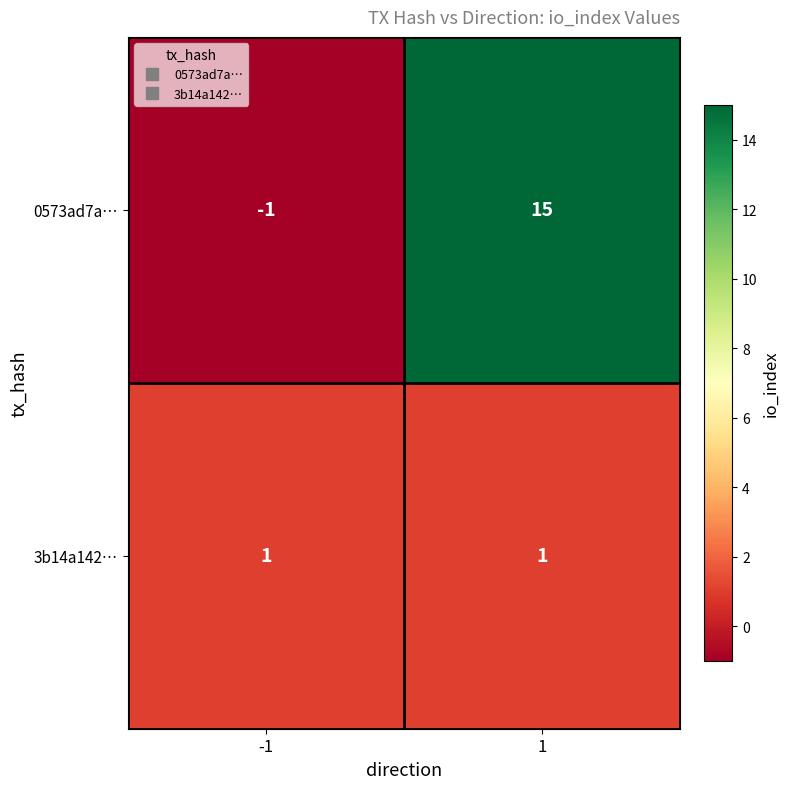

Is it true that 0573ad7a… equals -1 at -1?

True